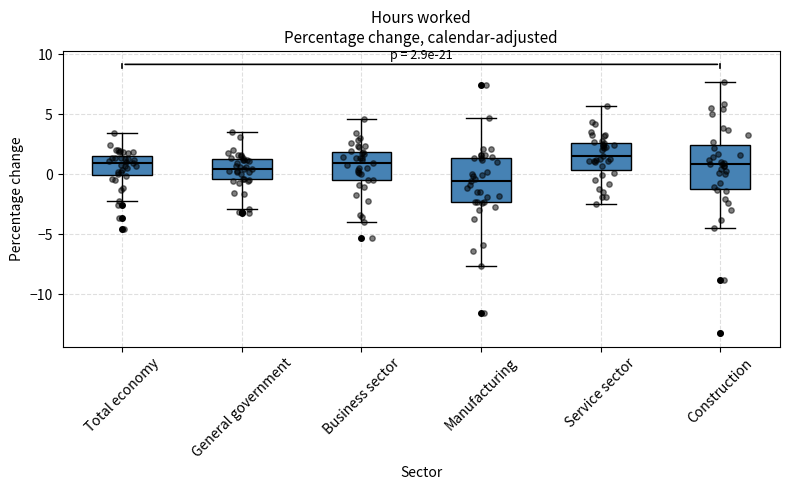

Which box's median line is the lowest?

Manufacturing